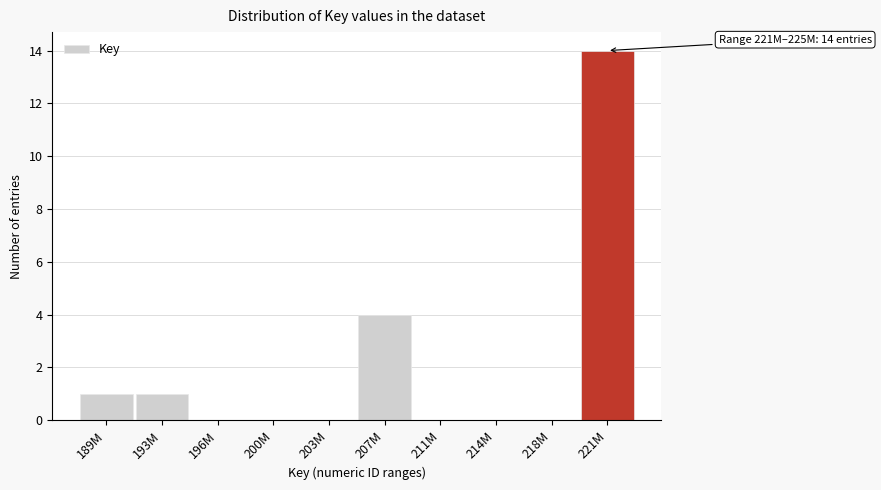

Reading right to left, list all the values displayed in this chart.

221M=14	218M=0	214M=0	211M=0	207M=4	203M=0	200M=0	196M=0	193M=1	189M=1